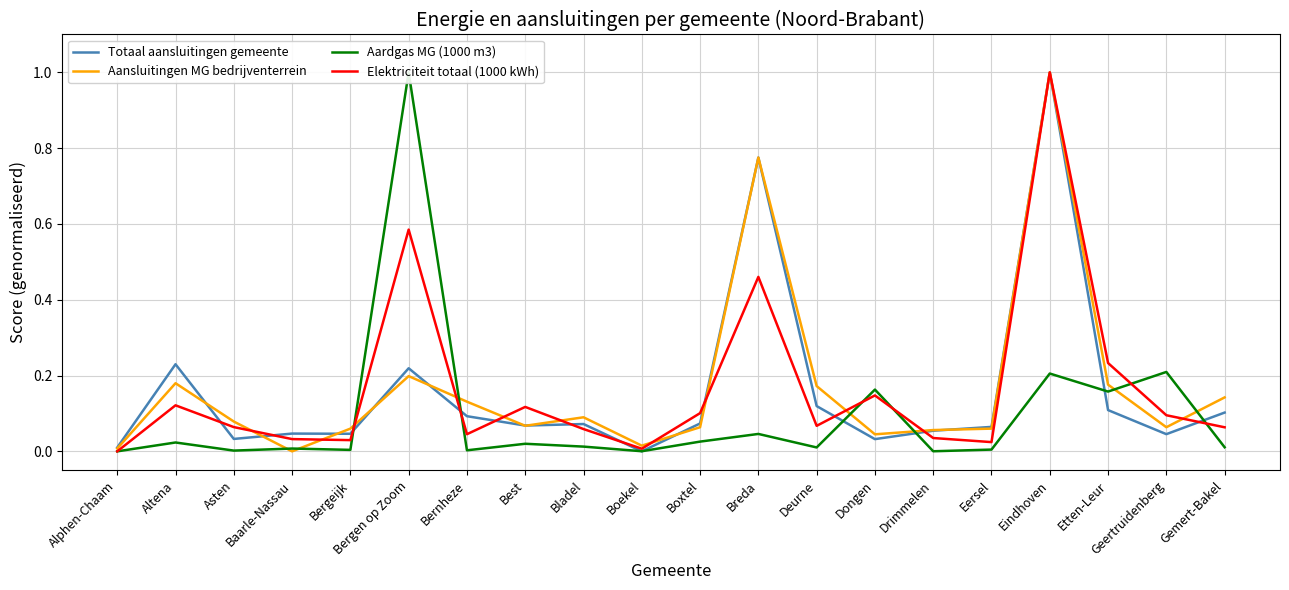

Which series has the largest range (max minus min)?

Totaal aansluitingen gemeente